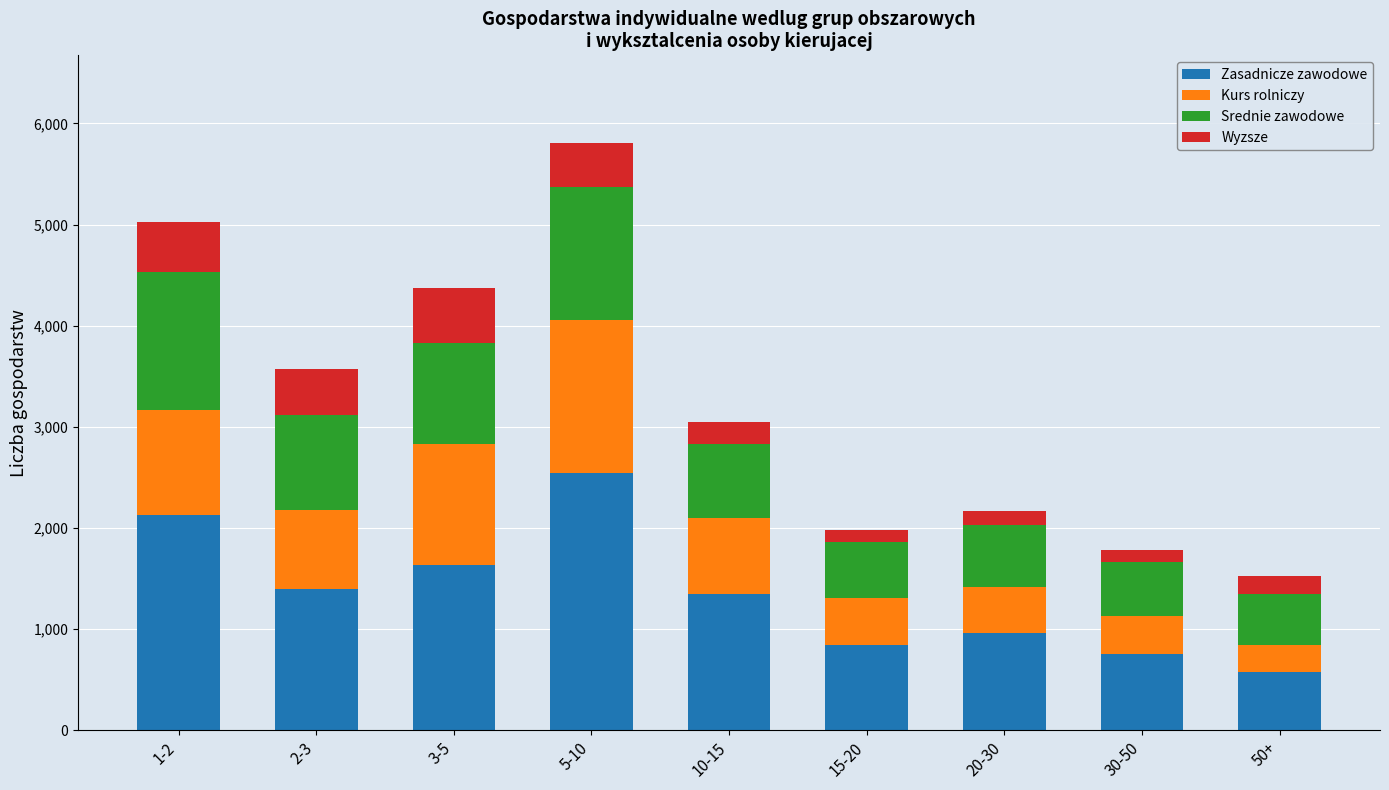

What is the minimum value for Zasadnicze zawodowe?

576